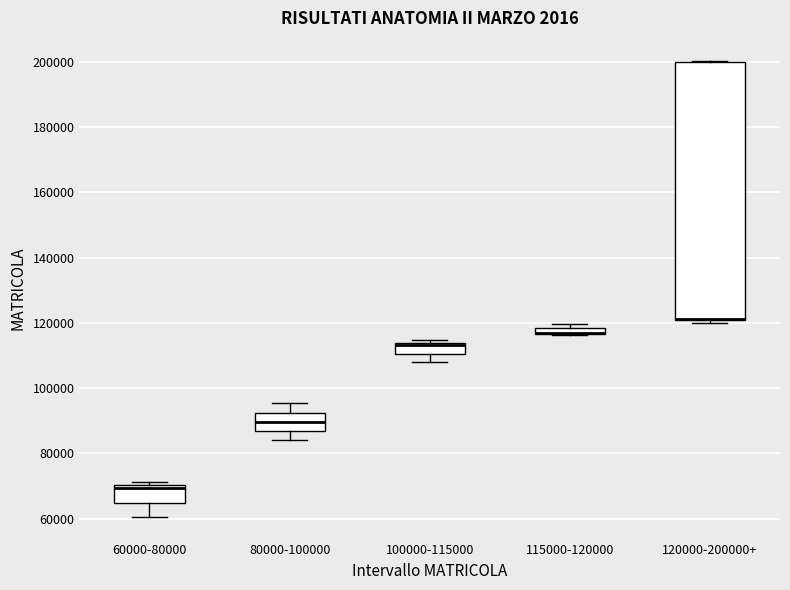

Which box is the tallest, from its lower edge to its upper edge?

120000-200000+